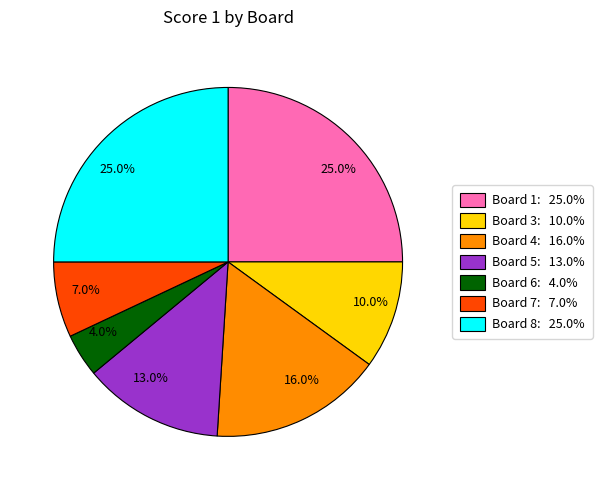

Does any single category account for the majority?

No